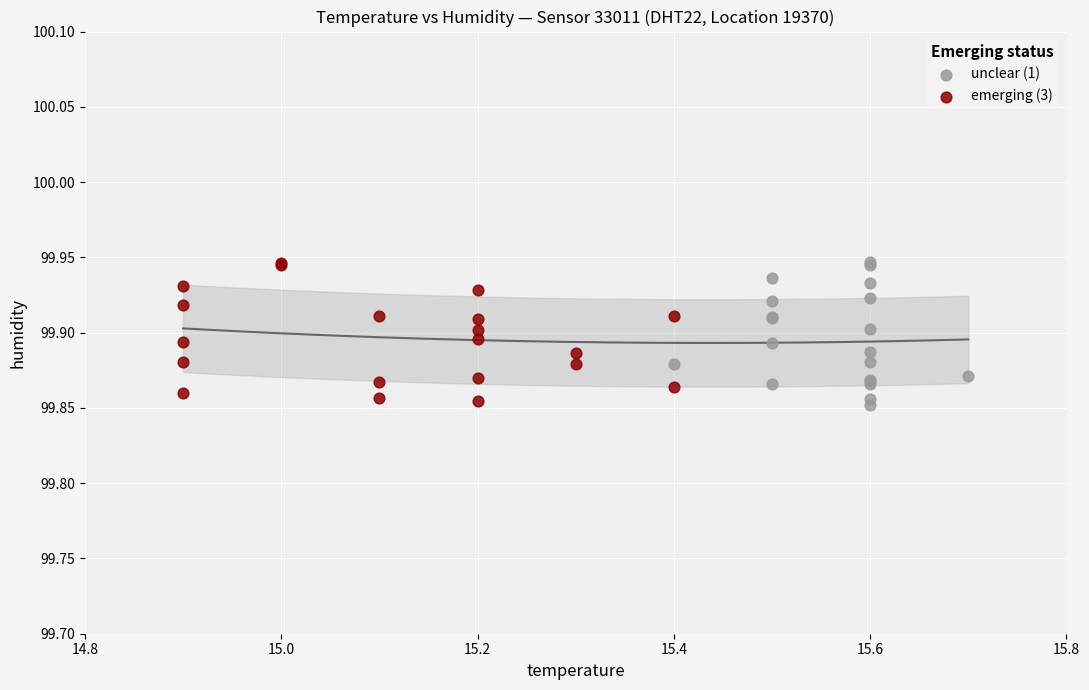

What are all the series names shown in the legend?

unclear (1), emerging (3)